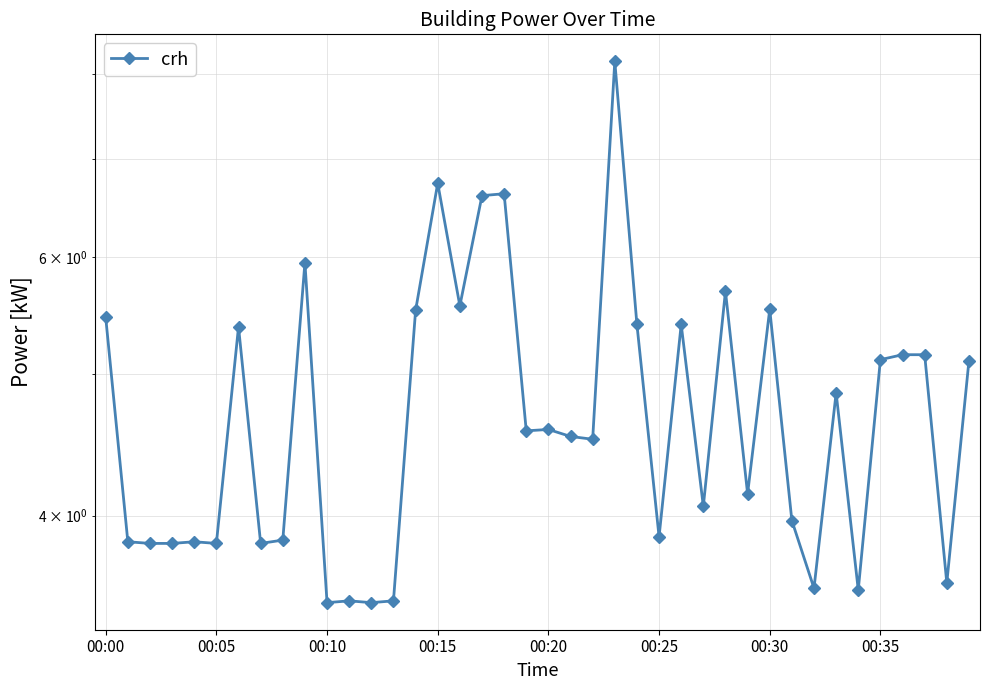

What is the difference between the values at 10 and 17?

3.1